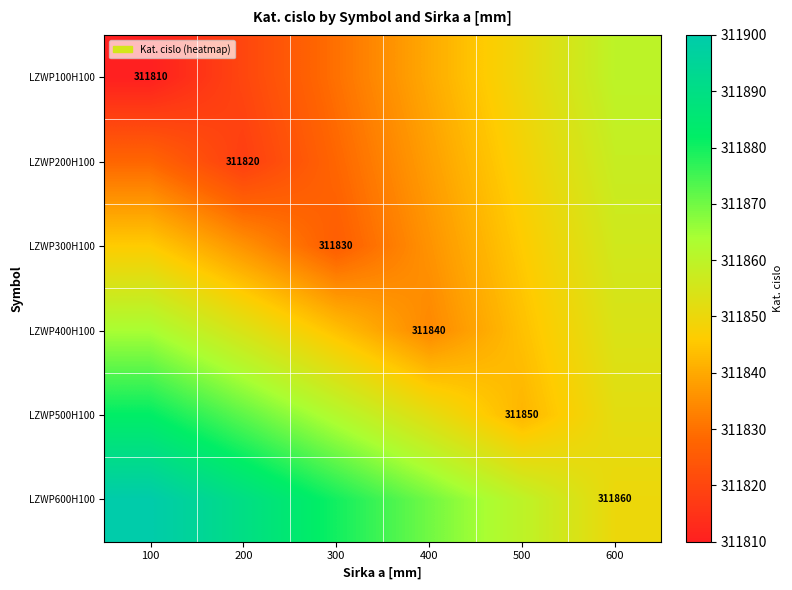

Is it true that LZWP500H100 equals 168575 at 500?

False